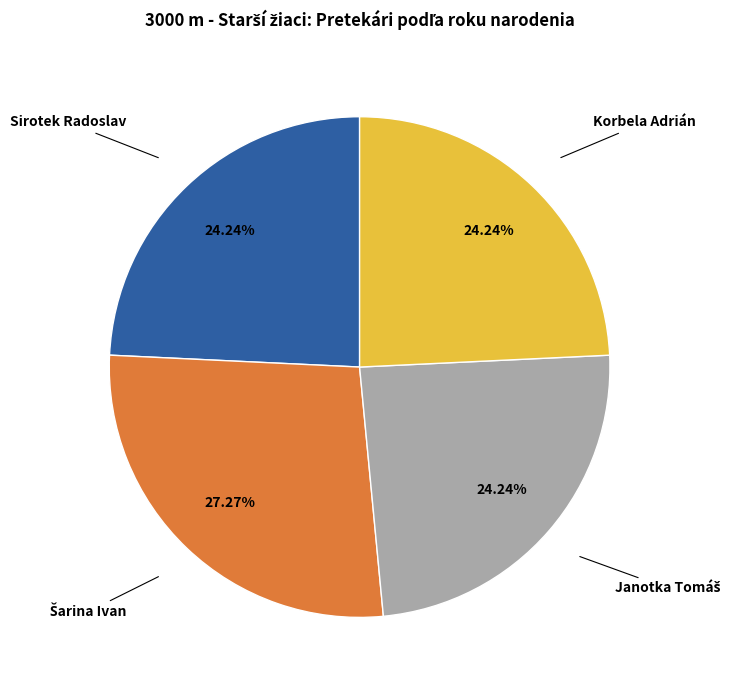

Is there any slice that represents more than half of the pie?

No